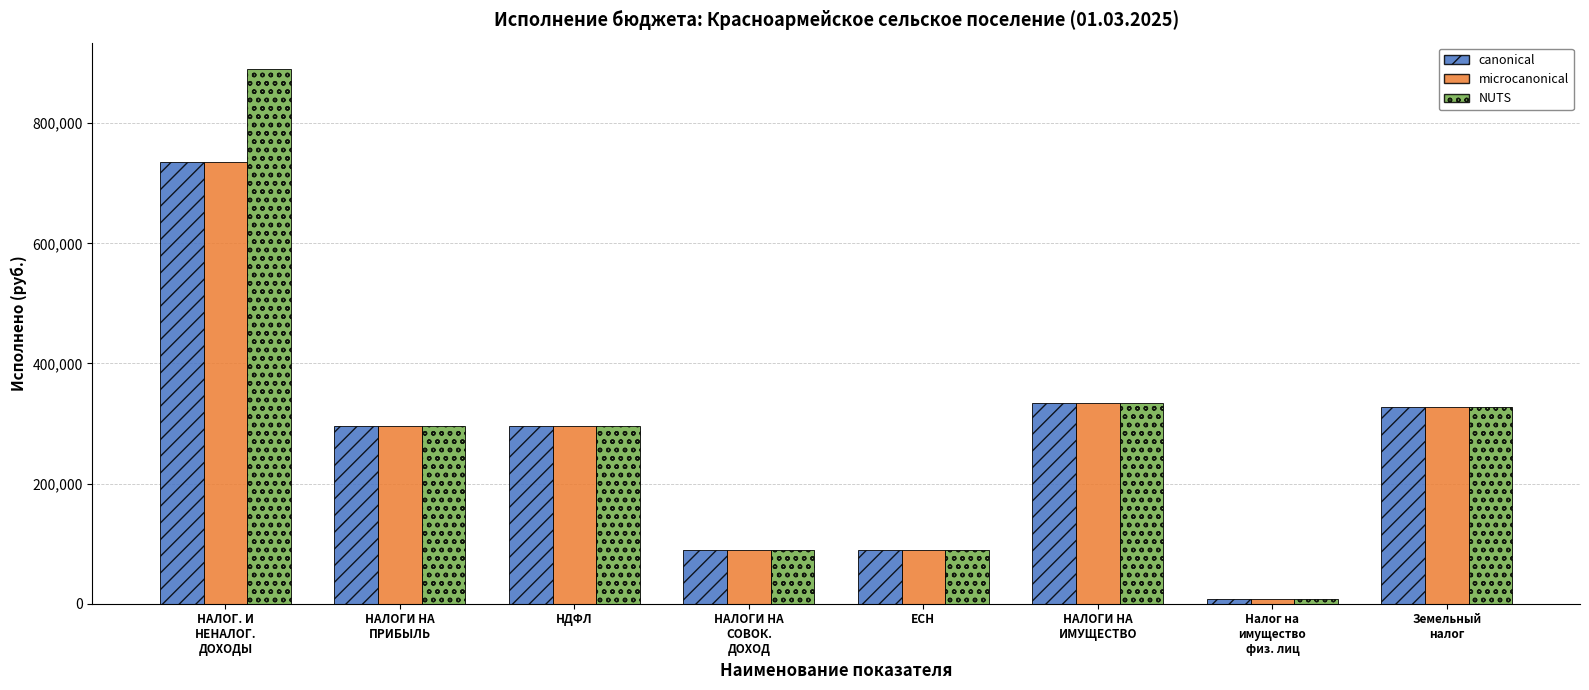

How many bars are there in total?

24